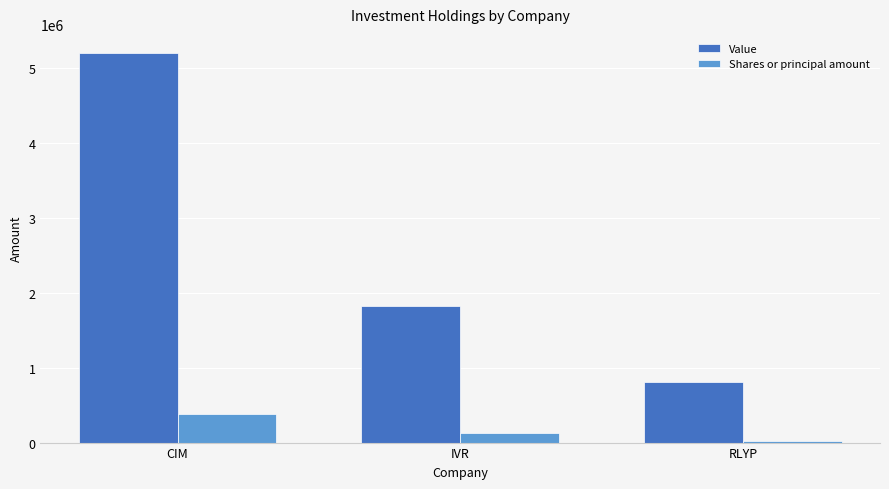

At RLYP, list the series in order from largest to smallest.

Value, Shares or principal amount